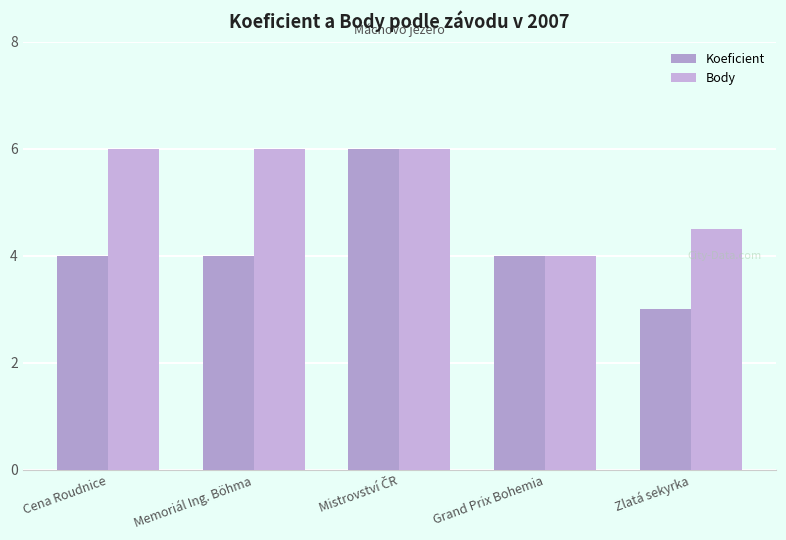

Are the bars grouped side by side (vs. stacked)?

Yes